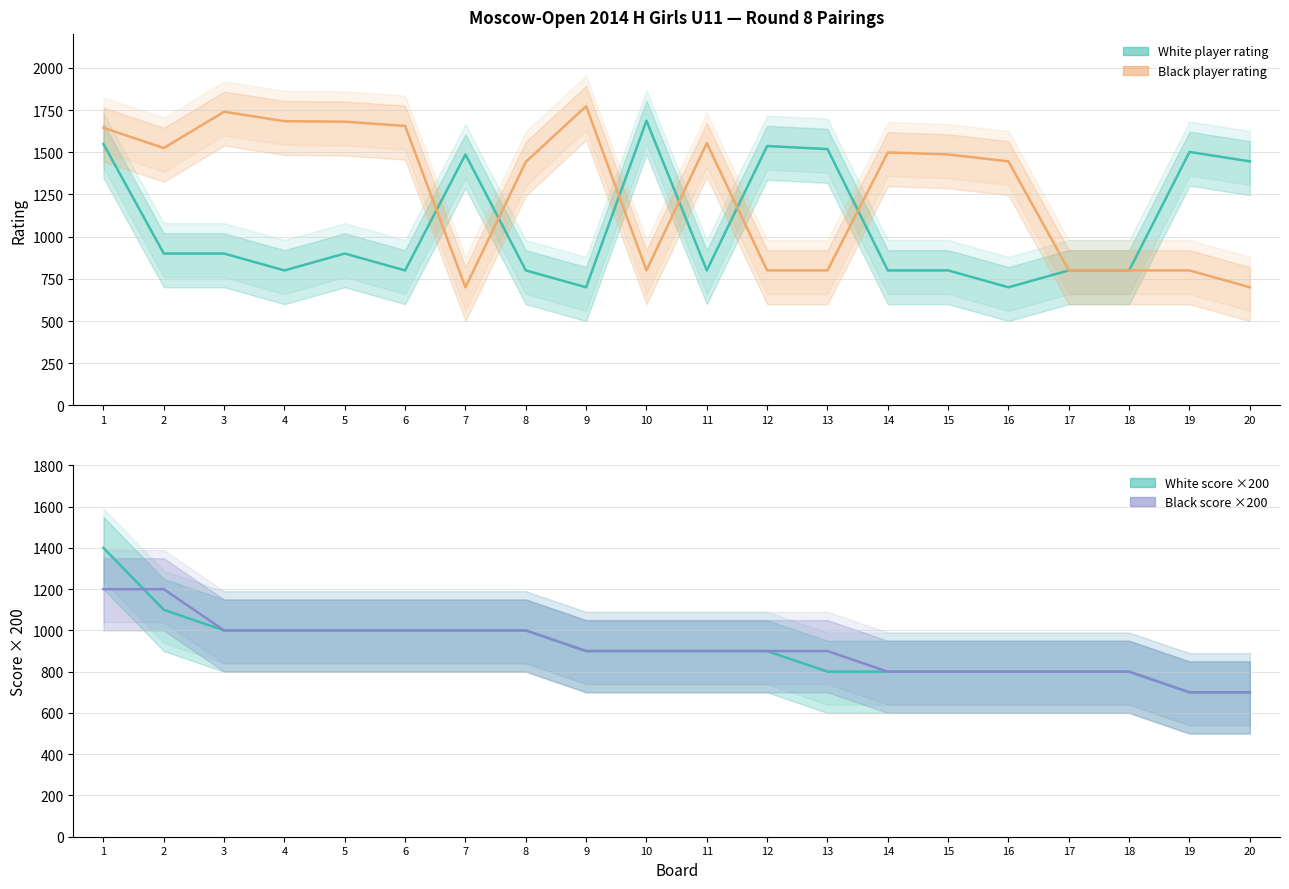

Between 3 and 20, which series saw the biggest shift?

Black Rating